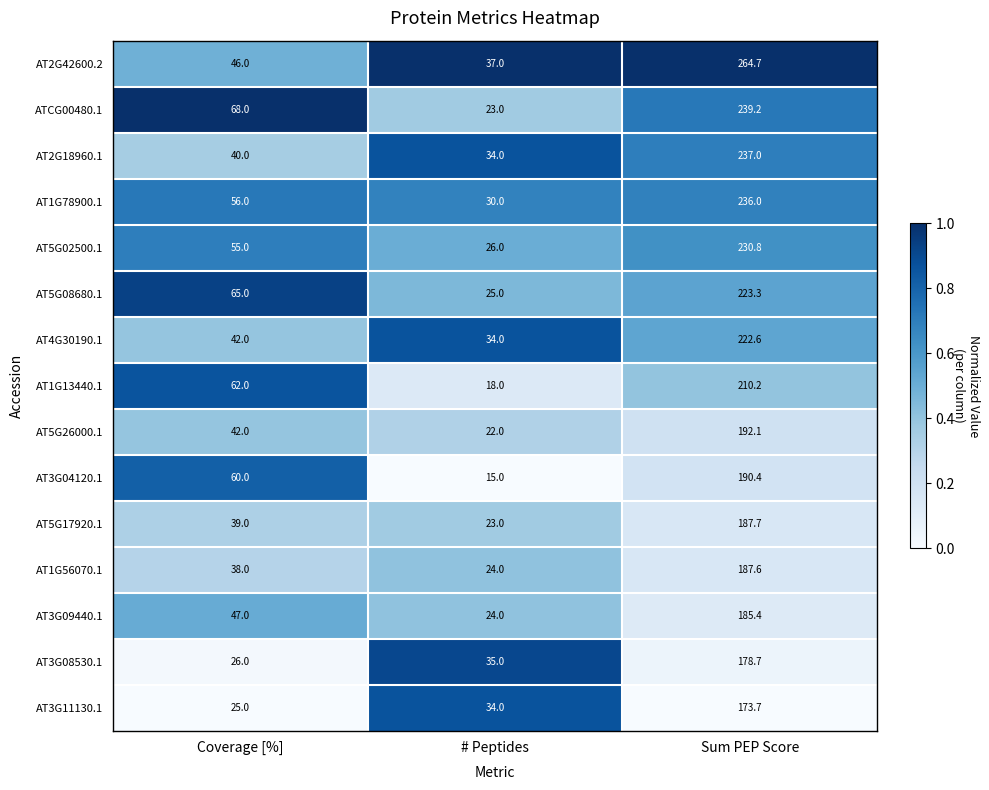

What is the difference between the highest and lowest values at # Peptides?

22.0